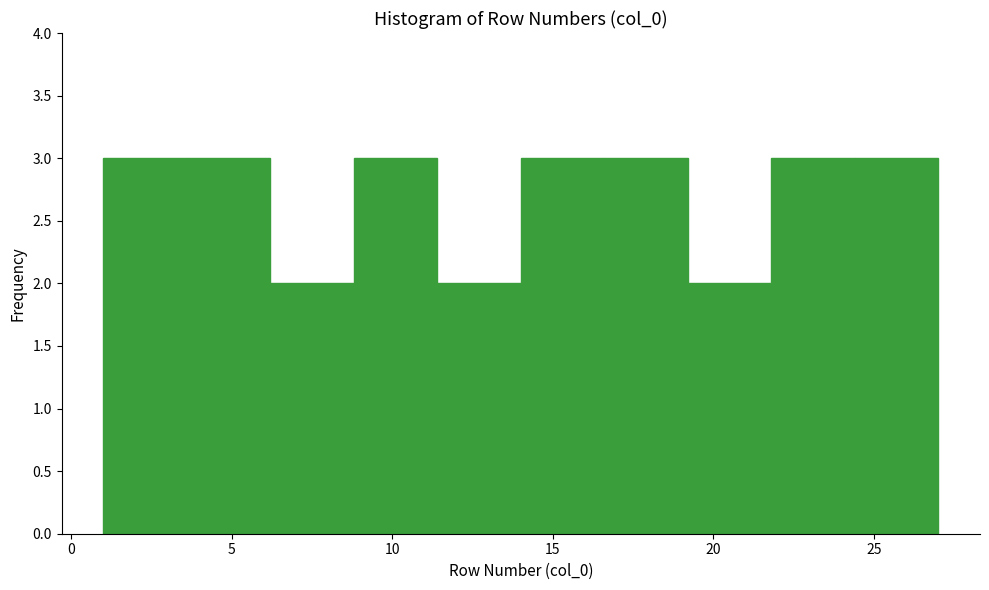

Reading left to right, transcribe this chart: for each bar, give the range it covers on the x-axis and its height. Neither the bar edges nor the heights are printed on the chart, so give them approximately, as read against the axes.

1.0 to 3.6: 3
3.6 to 6.2: 3
6.2 to 8.8: 2
8.8 to 11.4: 3
11.4 to 14.0: 2
14.0 to 16.6: 3
16.6 to 19.2: 3
19.2 to 21.8: 2
21.8 to 24.4: 3
24.4 to 27.0: 3